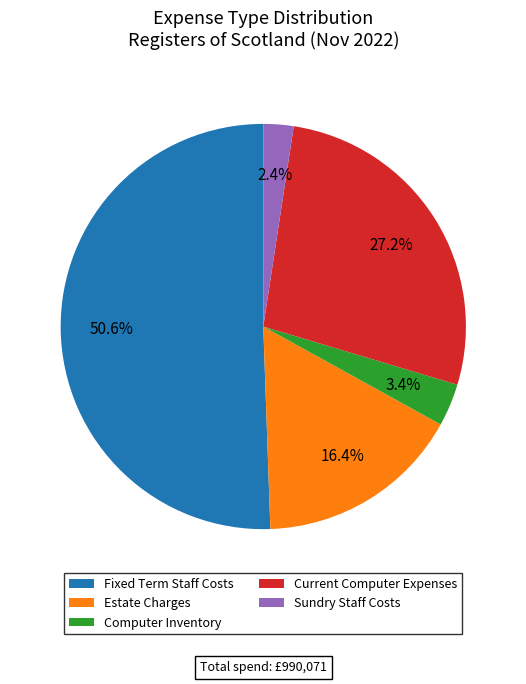

To the nearest percent, what percentage of the pie is Estate Charges?

16%